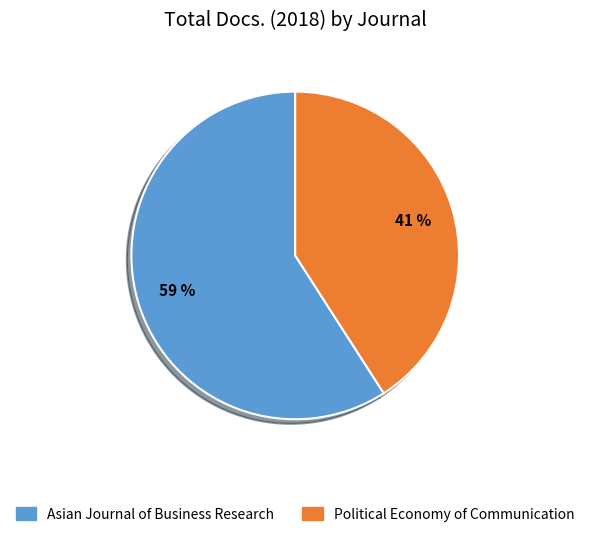

Does Asian Journal of Business Research represent more than half of the total?

Yes